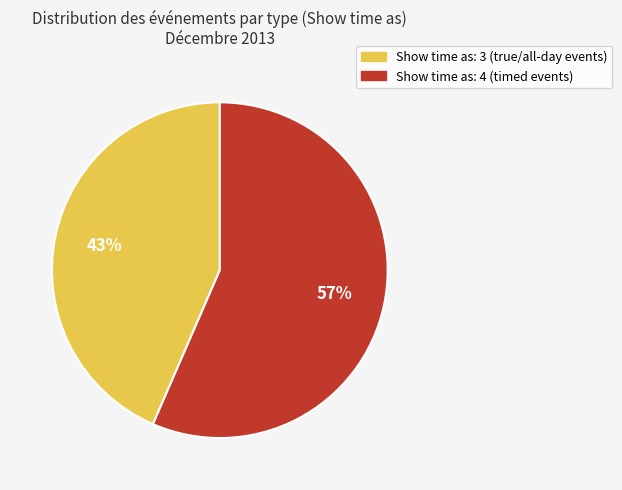

To the nearest percent, what is the average slice percentage?

50%